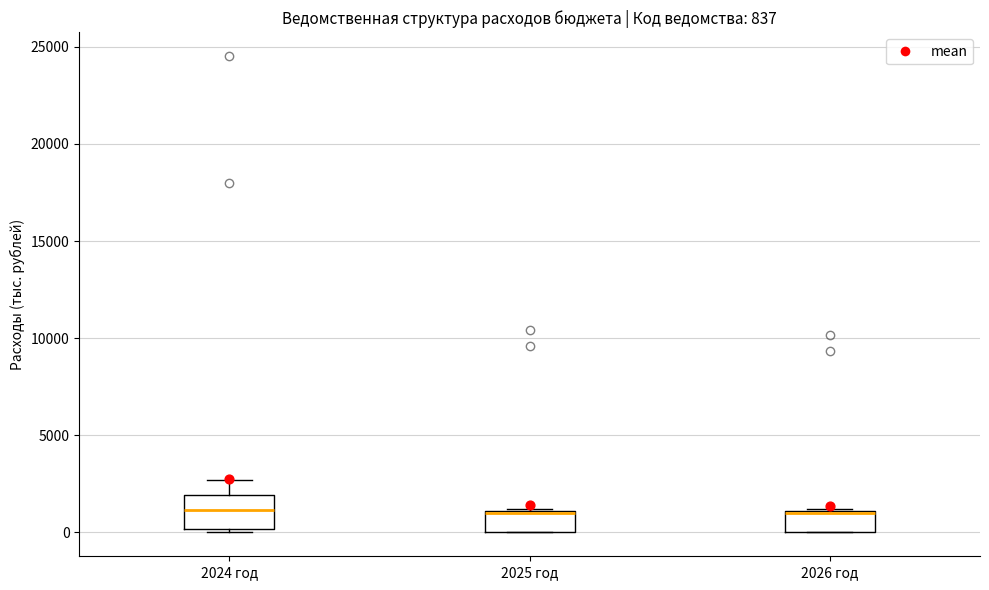

Which box is the tallest, from its lower edge to its upper edge?

2024 год